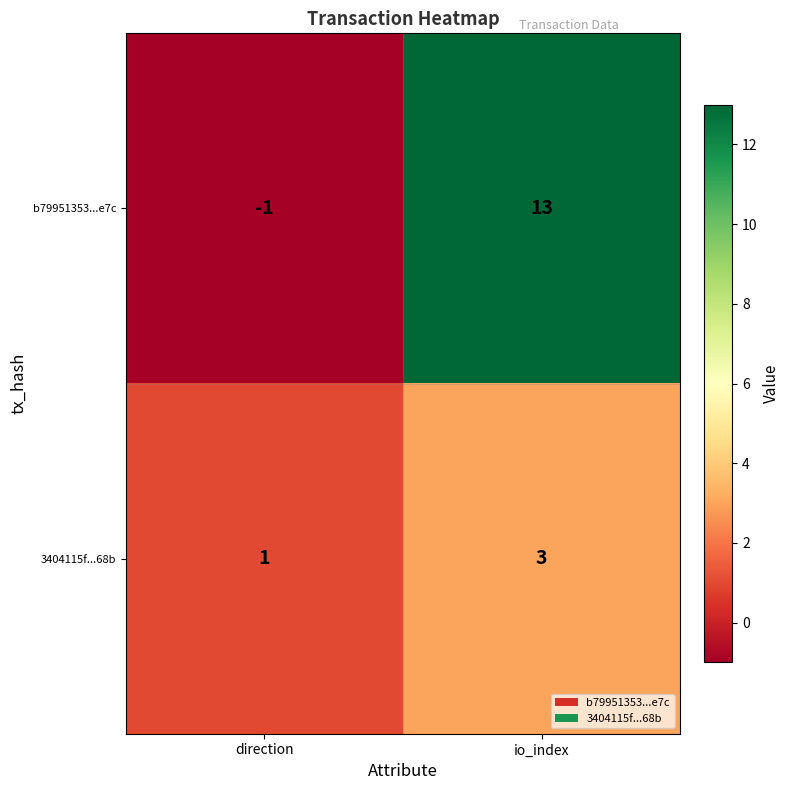

True or false: 3404115f...68b has a value of 1 at direction.

True